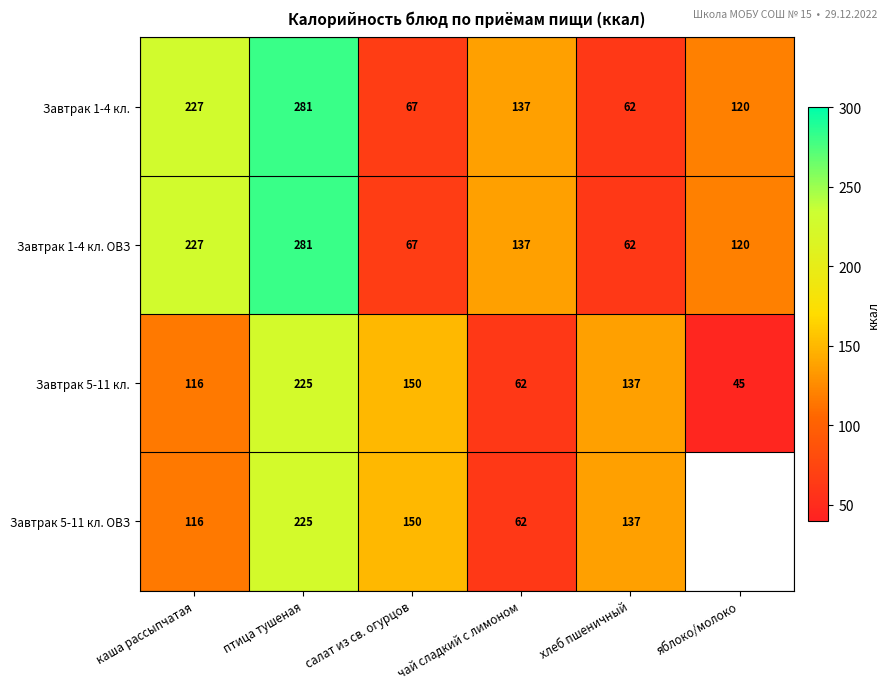

How many values in the Завтрак 1-4 кл. series are below 137?

3